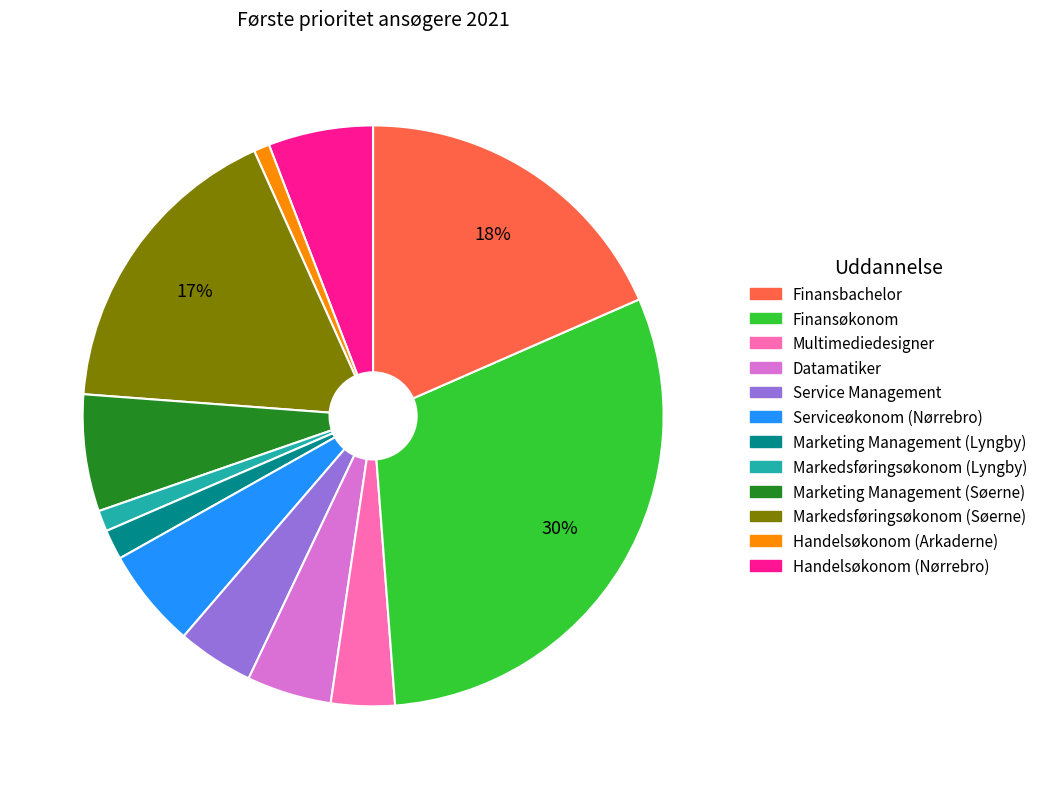

Count the number of slices in the pie.

12